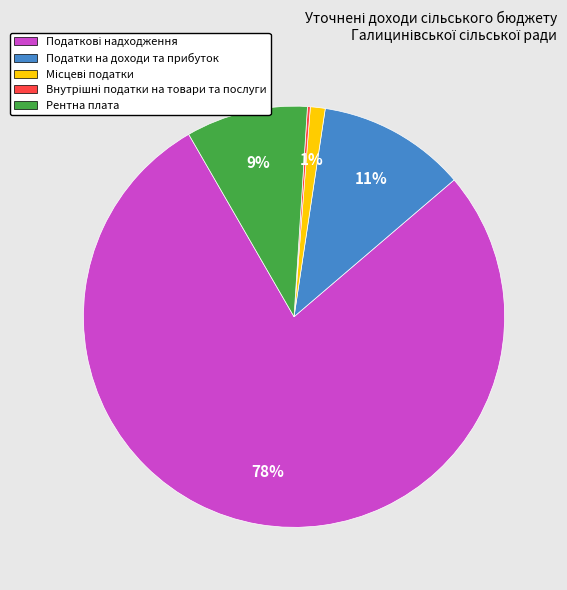

To the nearest percent, what is the average slice percentage?

20%